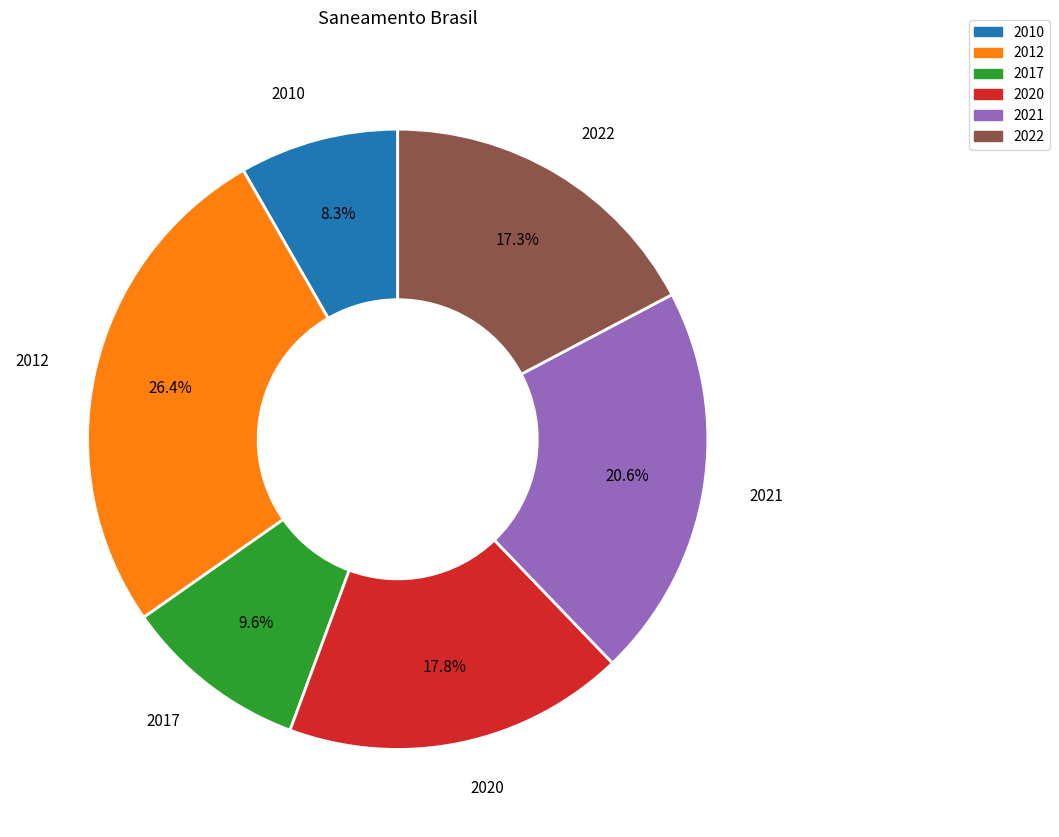

Is there a majority slice in this chart?

No